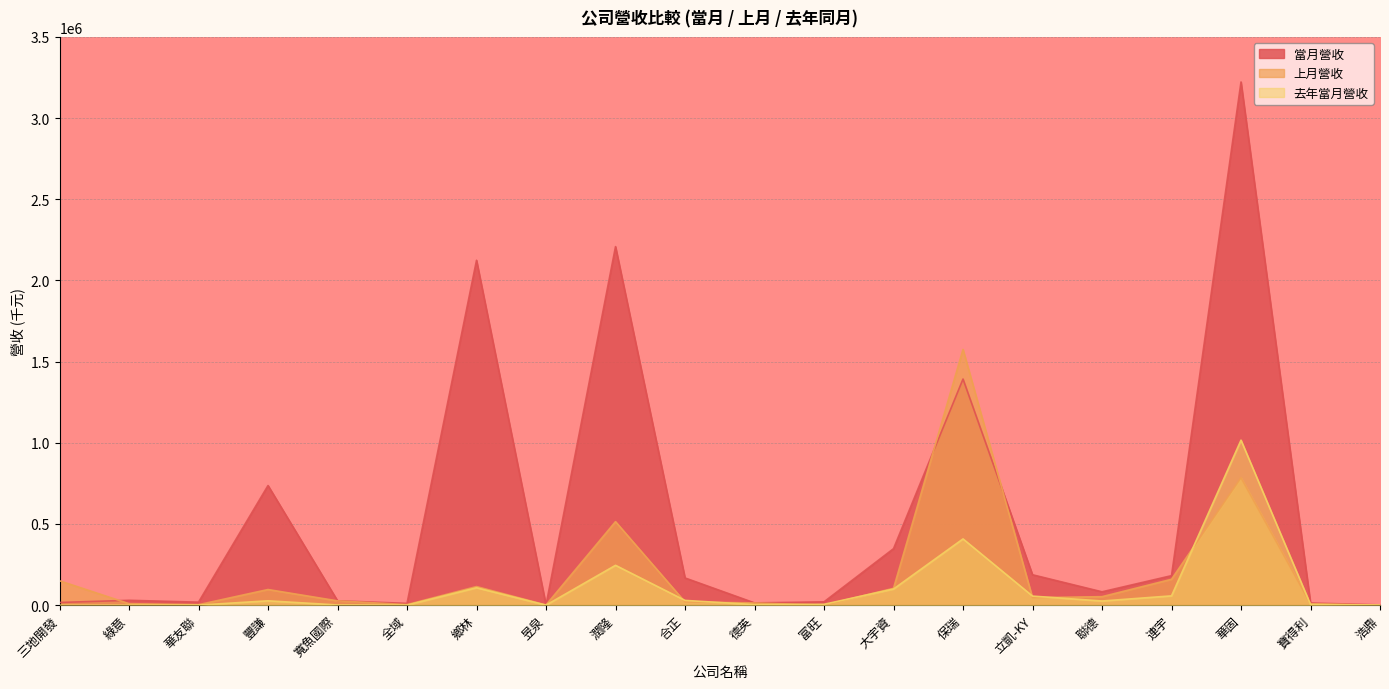

Is the value of 上月營收 at 聯德 greater than the value of 當月營收 at 全域?

Yes